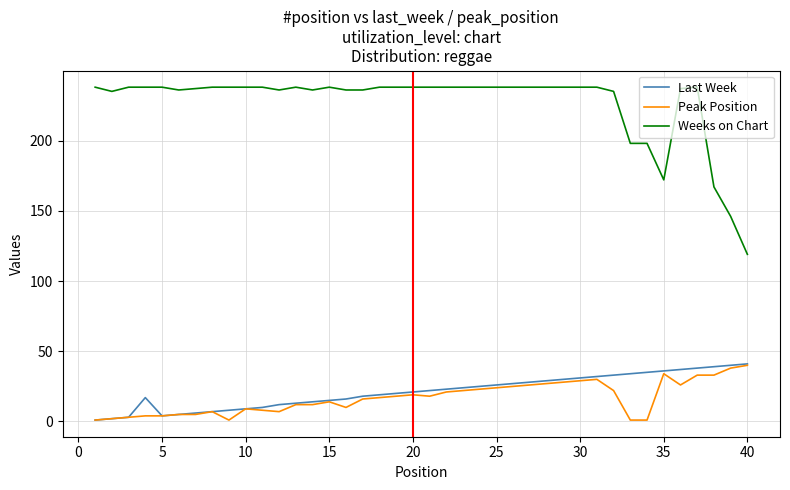

True or false: Last Week and Weeks on Chart cross at least once.

False